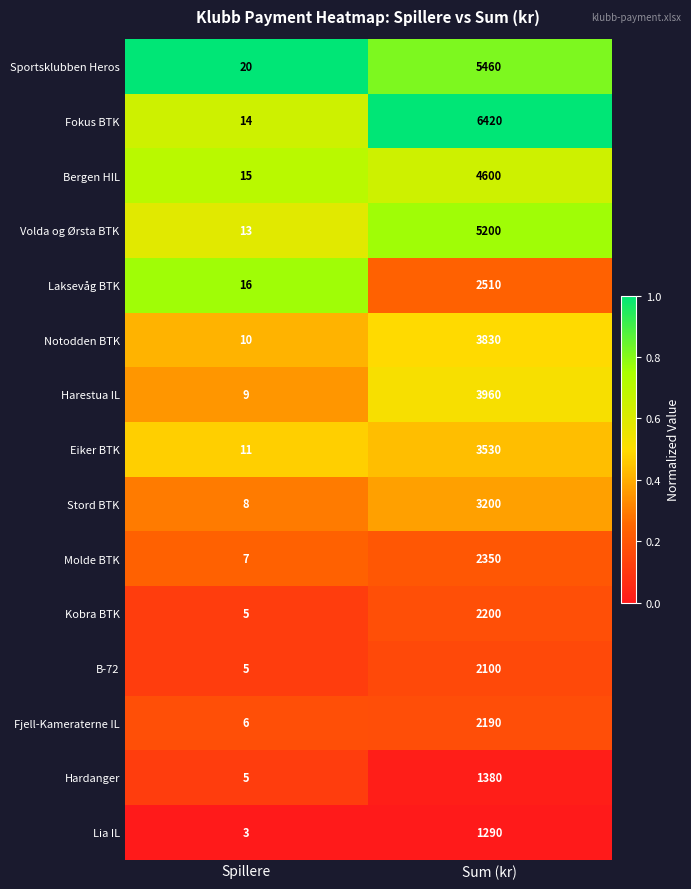

What is the difference between the maximum and minimum values in the Hardanger series?

1375